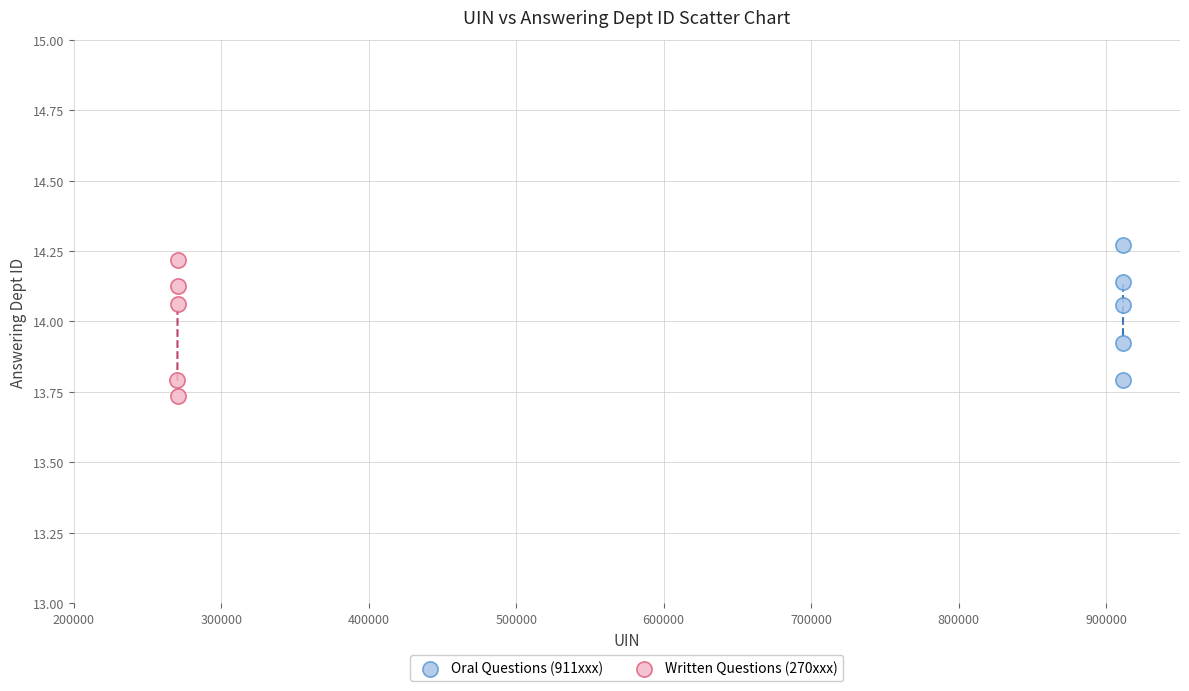

What are all the series names shown in the legend?

Oral Questions (911xxx), Written Questions (270xxx)